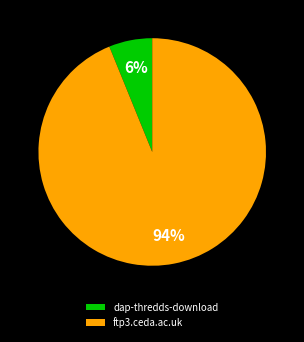

Is there any slice that represents more than half of the pie?

Yes